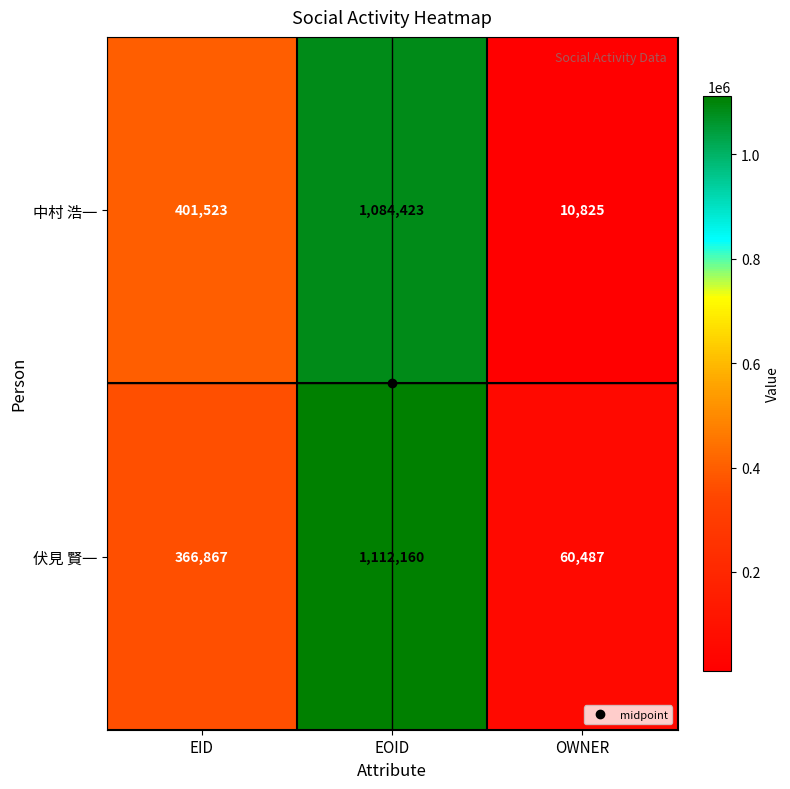

What is the maximum value shown in the chart?

1112160